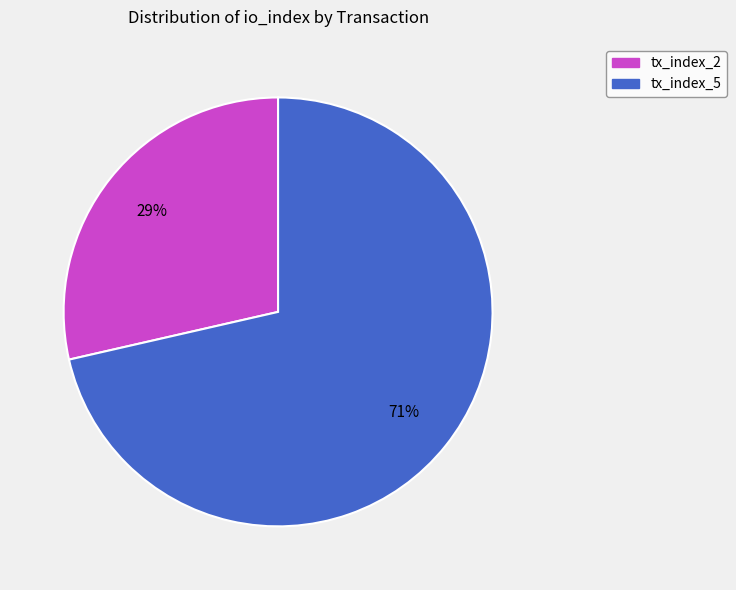

Between tx_index_5 and tx_index_2, which is larger?

tx_index_5